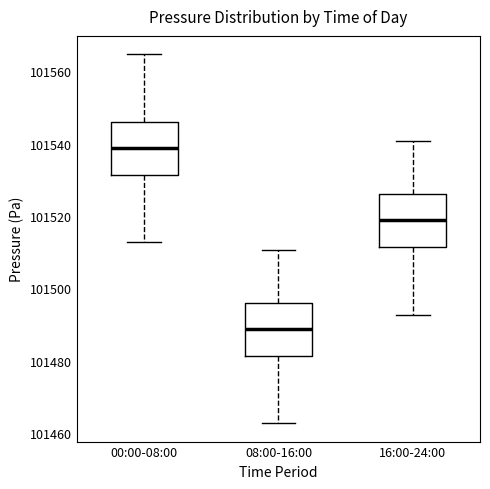

Which box has the highest median line?

00:00-08:00